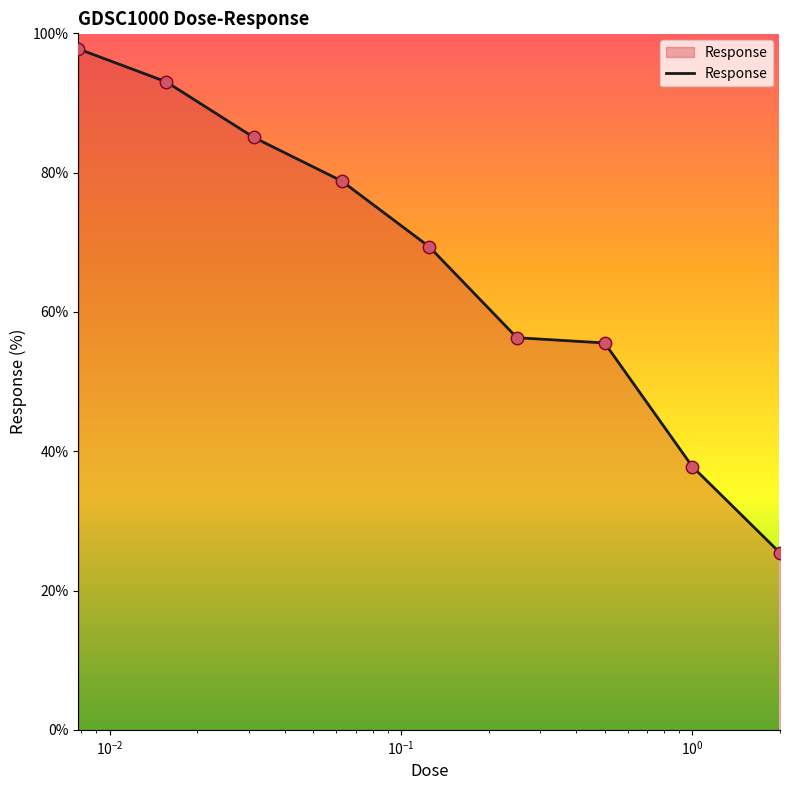

What is the smallest value displayed?

25.4